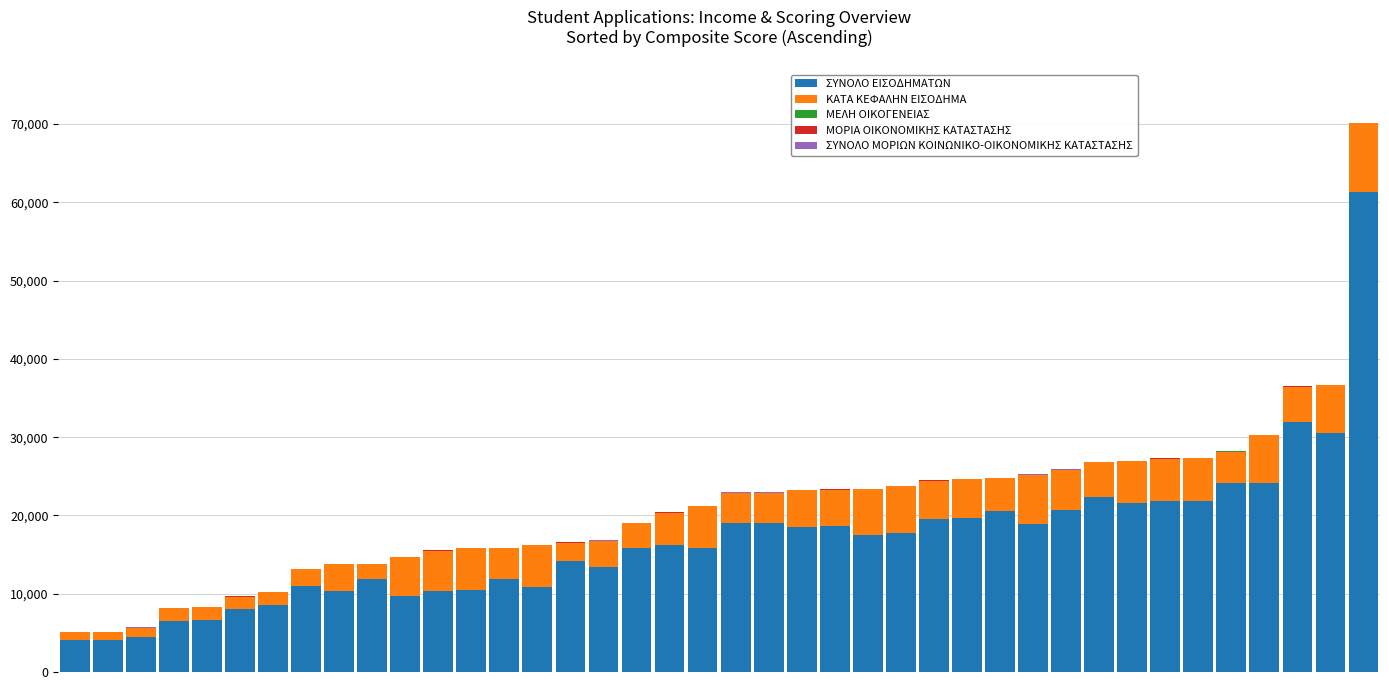

What is the maximum value for ΣΥΝΟΛΟ ΕΙΣΟΔΗΜΑΤΩΝ?

61362.0